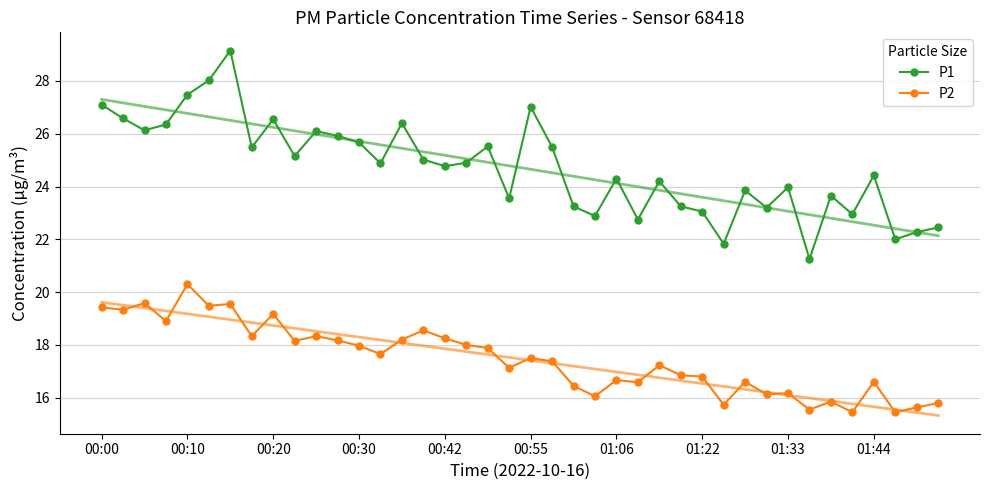

Reading right to left, what are all the values shown in this chart?

P1: 22.4	22.3	22.0	24.4	22.9	23.6	21.2	24.0	23.2	23.9	21.8	23.1	23.2	24.2	22.8	24.3	22.9	23.2	25.5	27.0	23.6	25.5	24.9	24.8	25.0	26.4	24.9	25.7	25.9	26.1	25.1	26.6	25.5	29.1	28.0	27.5	26.4	26.1	26.6	27.1
P2: 15.8	15.6	15.4	16.6	15.4	15.8	15.6	16.2	16.1	16.6	15.7	16.8	16.9	17.2	16.6	16.7	16.1	16.4	17.4	17.5	17.1	17.9	18.0	18.2	18.6	18.2	17.6	18.0	18.2	18.3	18.1	19.2	18.3	19.6	19.5	20.3	18.9	19.6	19.3	19.4